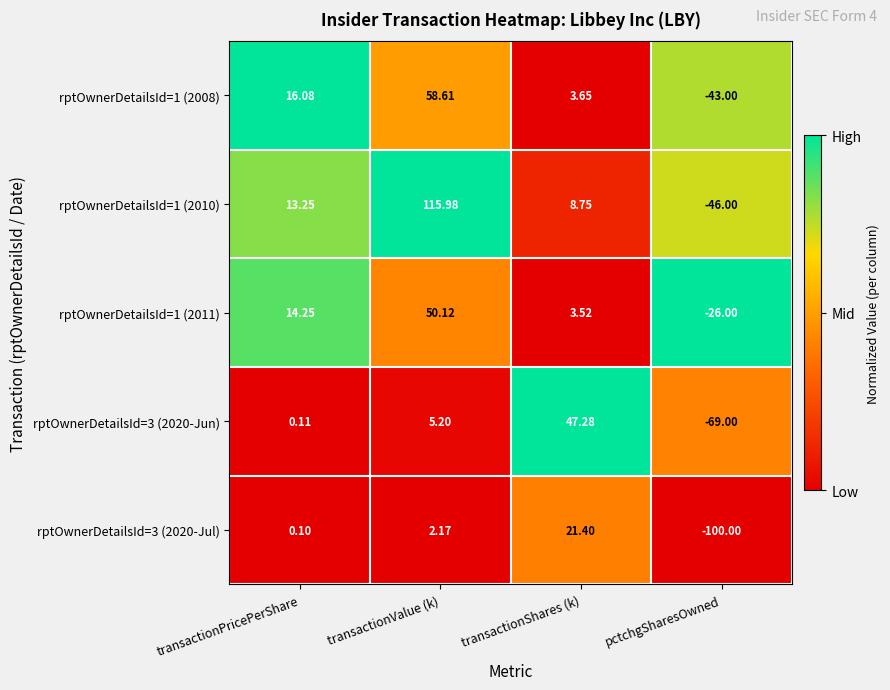

Which category has the highest value across all series?

transactionValue (k)